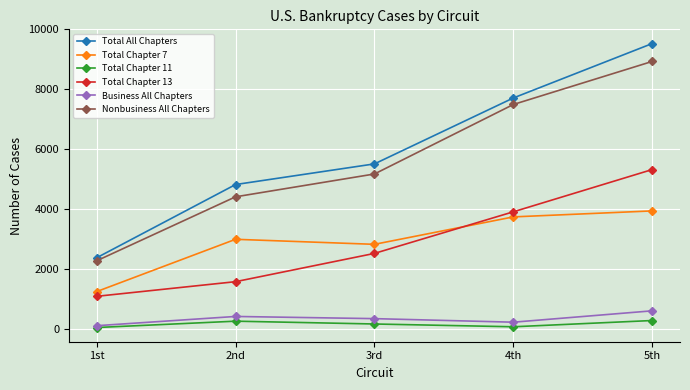

True or false: Total Chapter 13 and Nonbusiness All Chapters intersect in this chart.

False